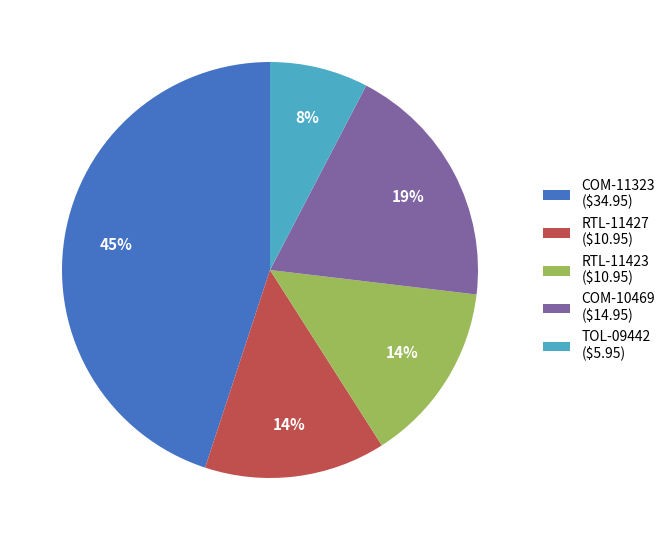

Does any single category account for the majority?

No